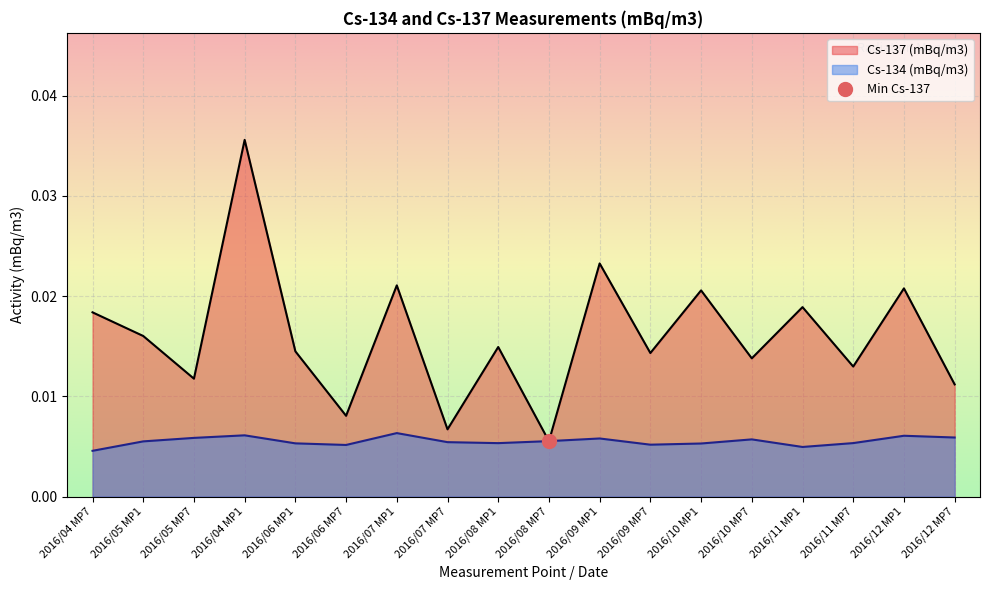

At how many categories does at least one series exceed 0?

18